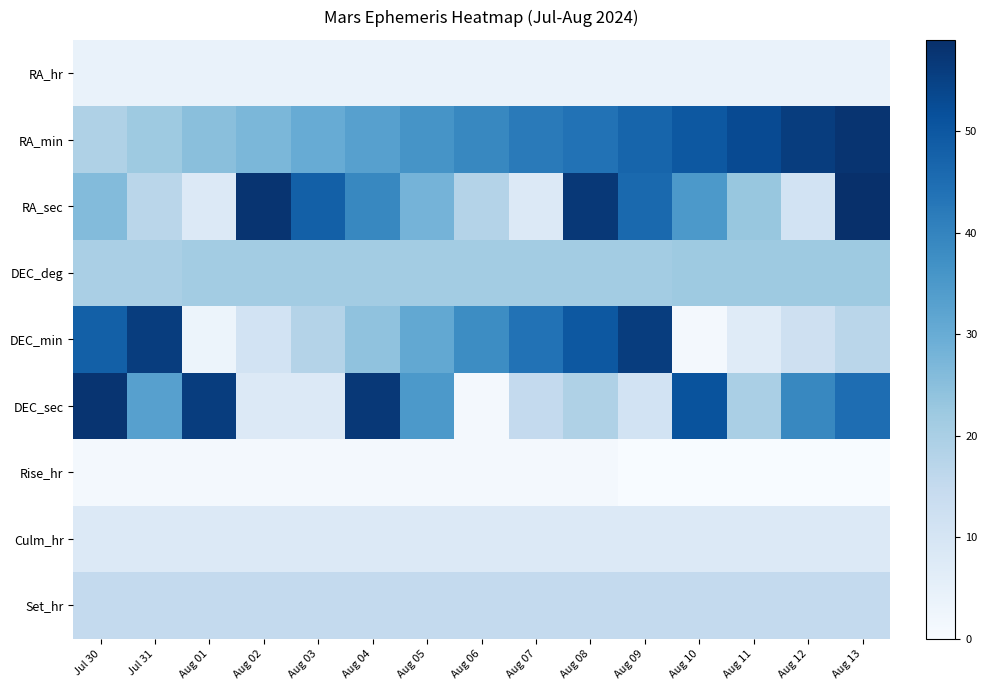

Rank the series by their maximum value, from highest to lowest.

RA_sec, RA_min, DEC_sec, DEC_min, DEC_deg, Set_hr, Culm_hr, RA_hr, Rise_hr